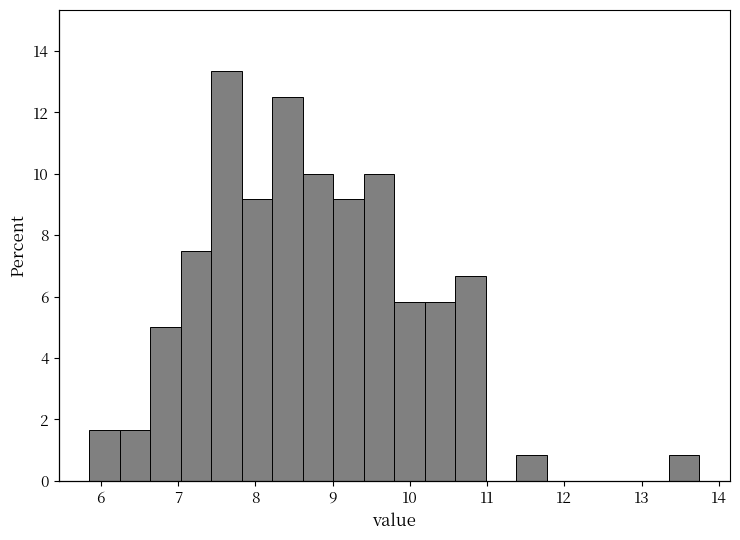

Around what value on the x-axis is the tallest bar? Give the approximate position of its centre, as read against the axis.

7.6